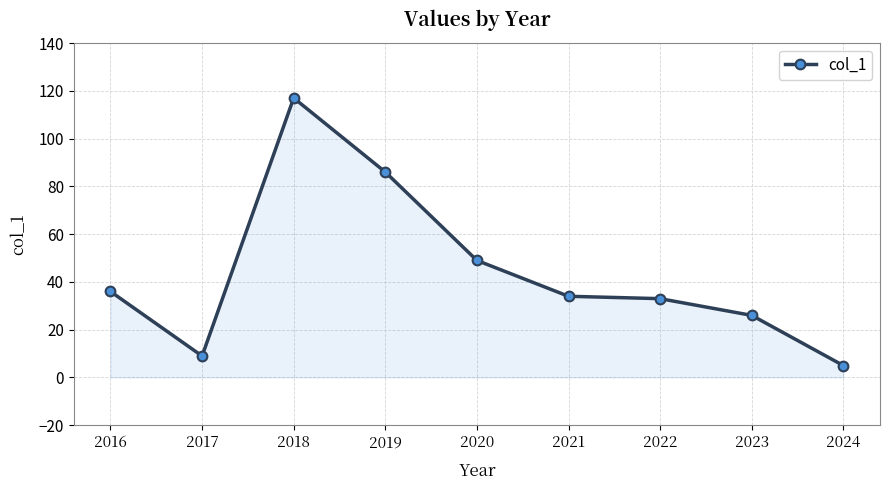

What is the difference between the maximum and minimum values?

112